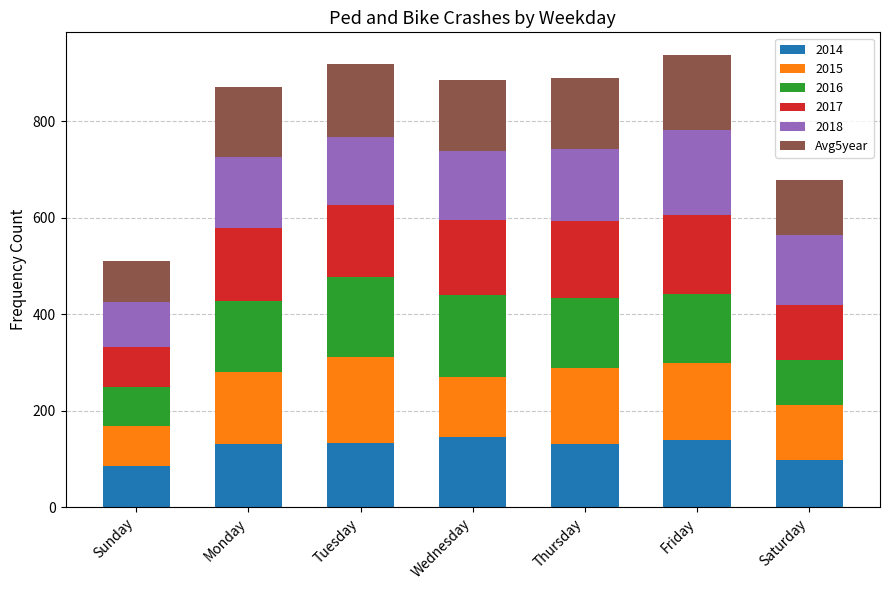

What is the total value across all series at Sunday?

510